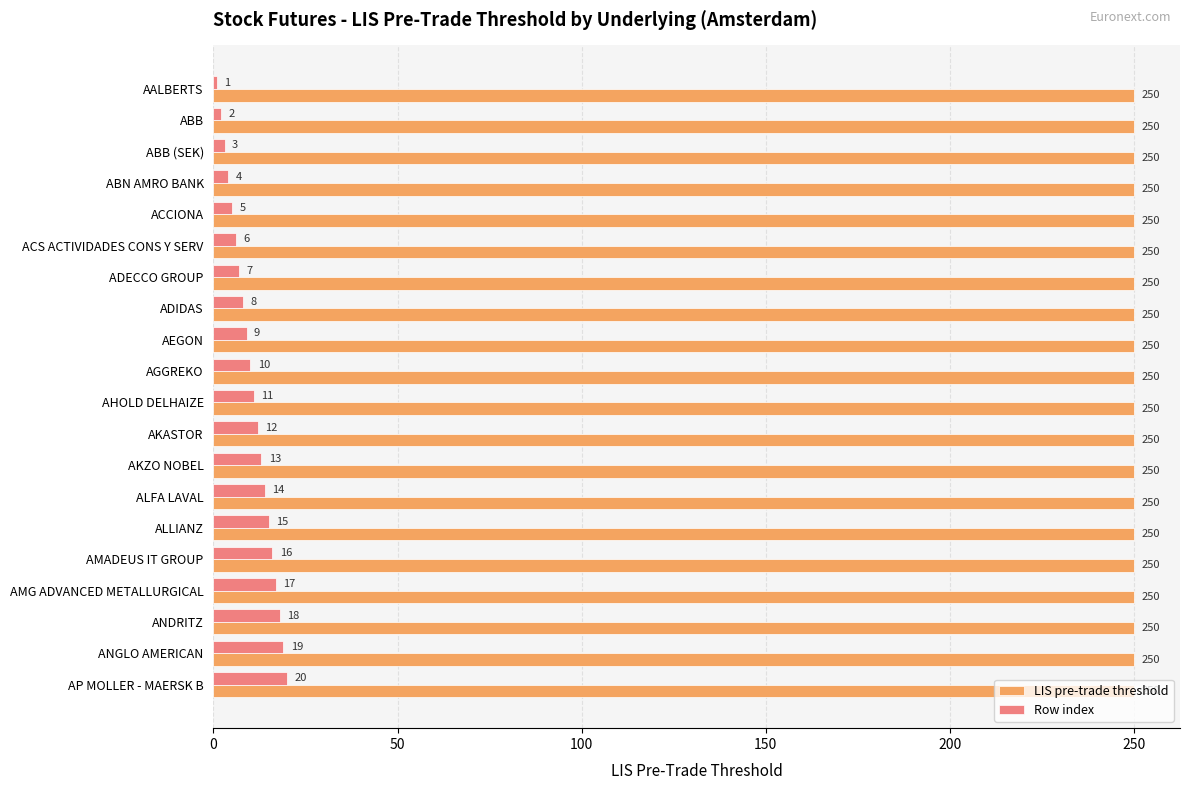

The LIS pre-trade threshold series shows 250 at ALFA LAVAL. True or false?

True